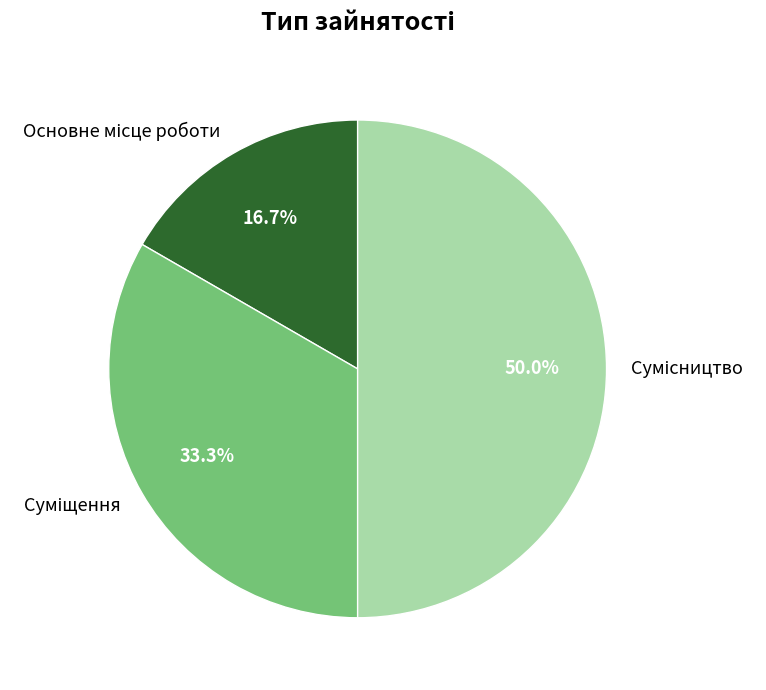

How much of the chart is everything except Основне місце роботи?

83.3%